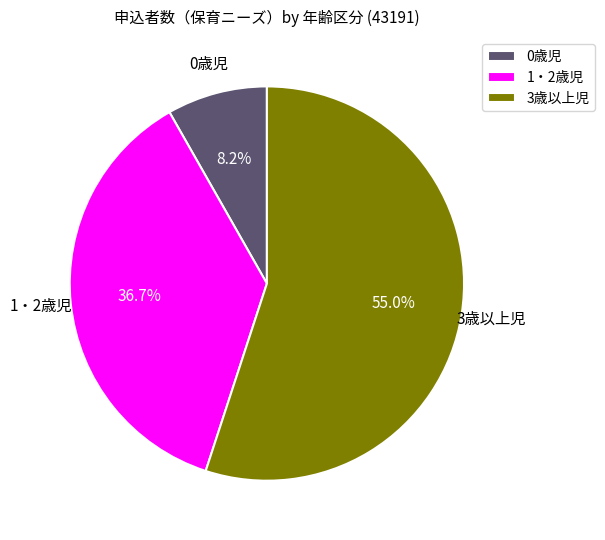

Is it true that 1・2歳児 is 47% of the pie?

False